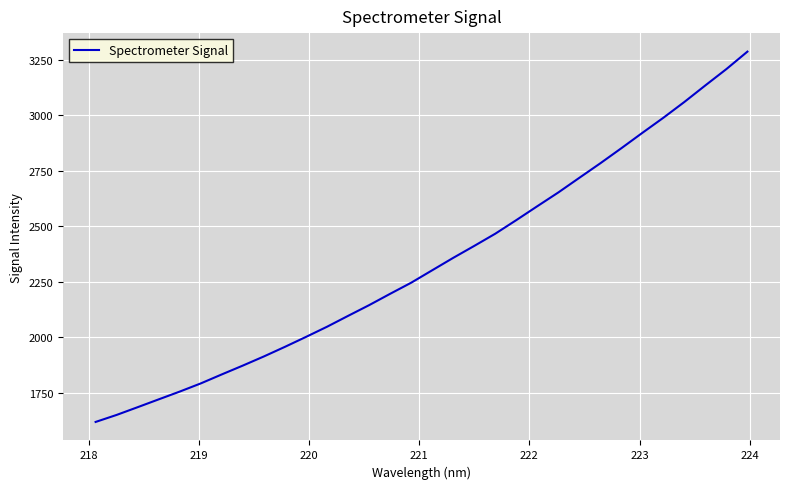

What is the smallest value displayed?

1618.9